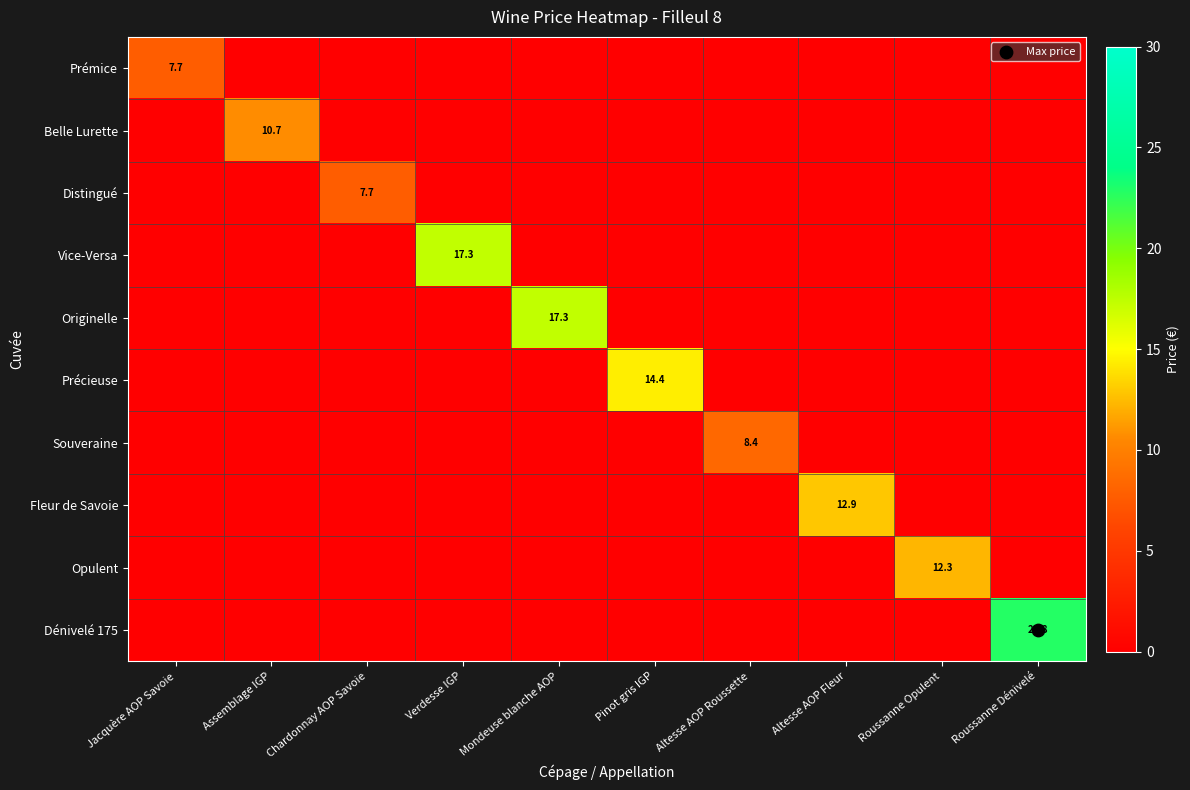

Is it true that Souveraine equals 0.0 at Mondeuse blanche AOP?

True